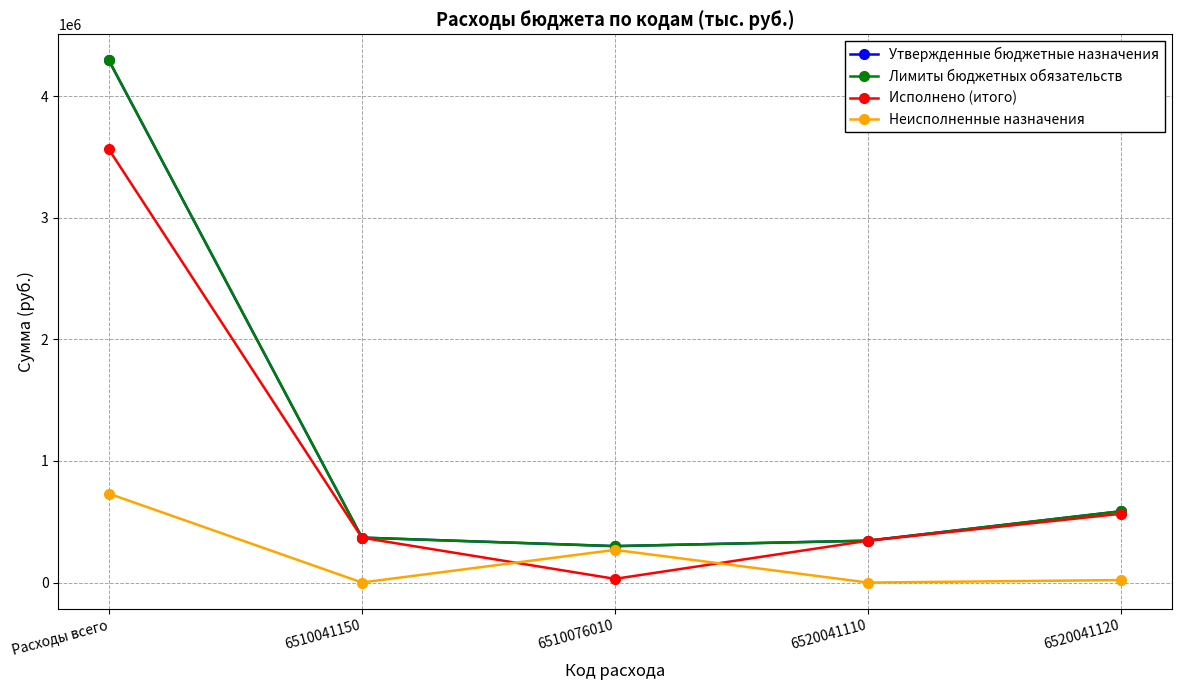

List the series in order of their peak value, lowest first.

Неисполненные назначения, Исполнено (итого), Утвержденные бюджетные назначения, Лимиты бюджетных обязательств